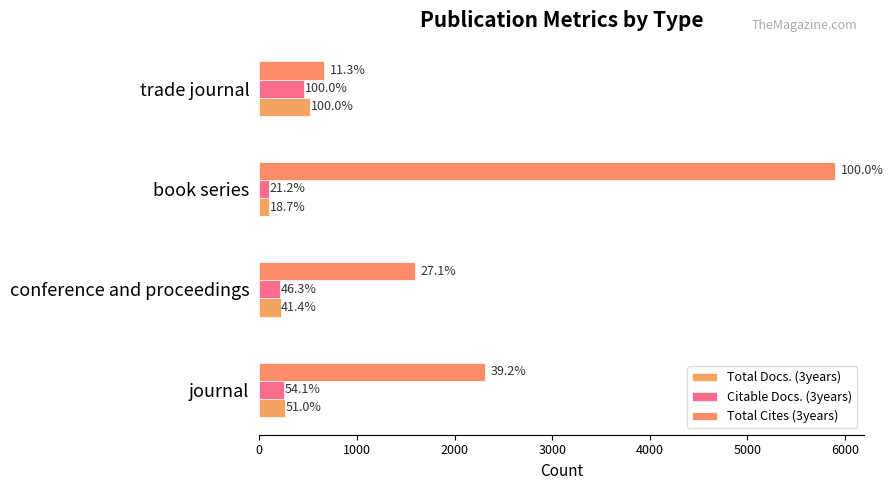

What is the value of the Total Docs. (3years) bar at the 2nd from the left?

217